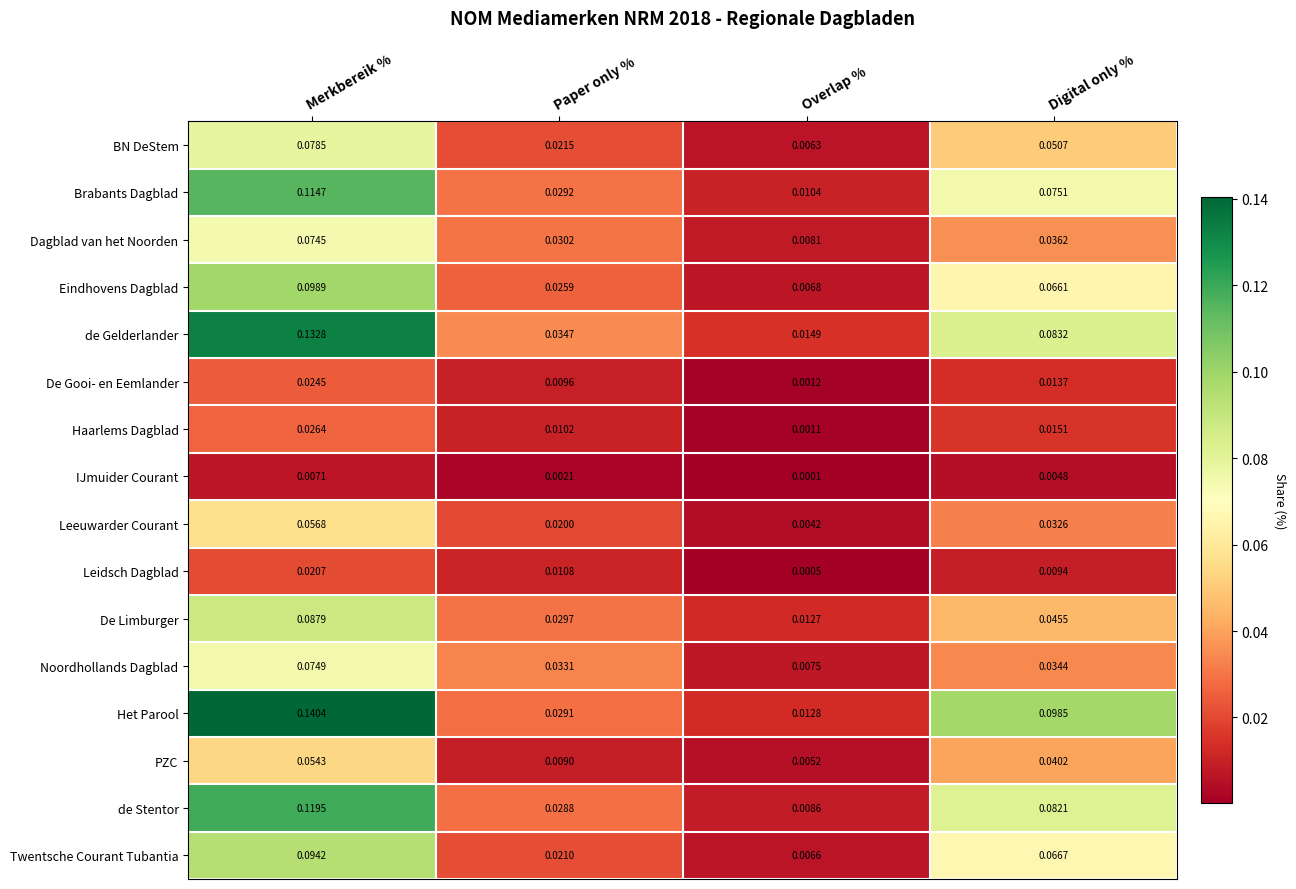

Where is Eindhovens Dagblad nearest to the value 0?

Overlap %